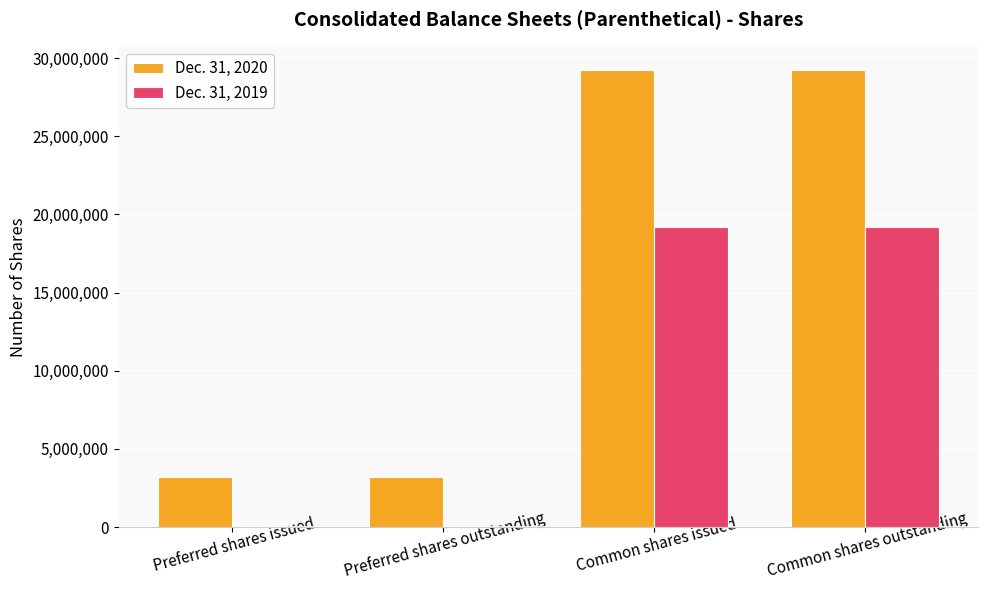

What is the greatest value displayed?

29260247